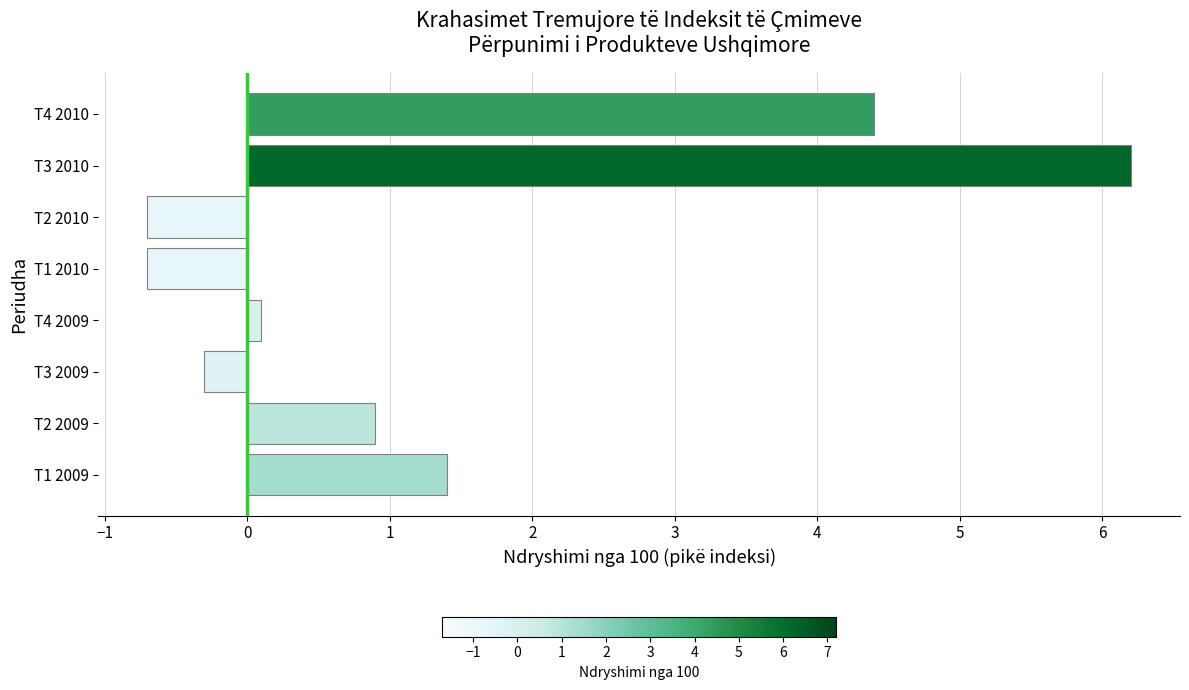

How many data points are above 0?

5